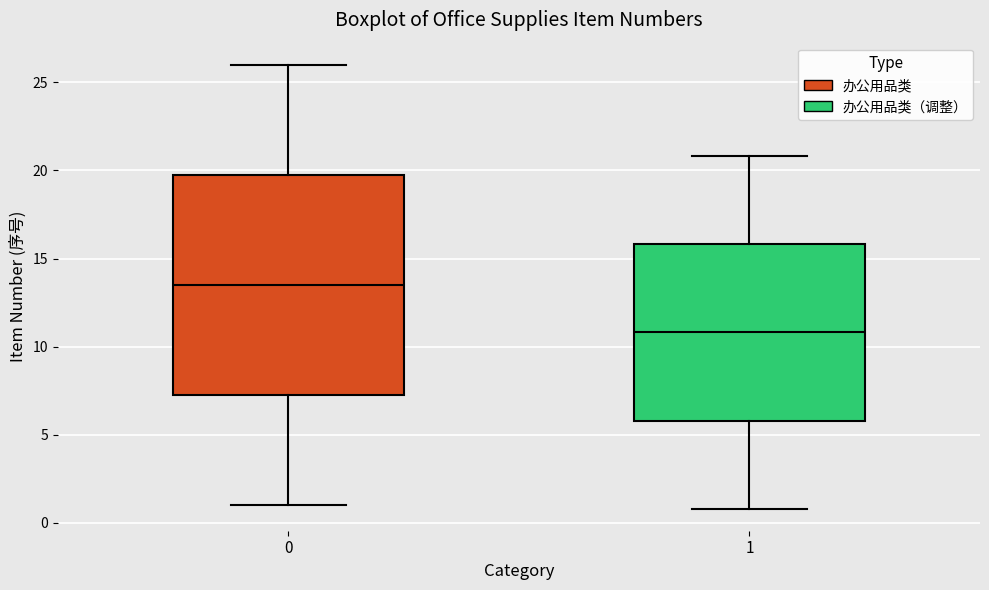

Where does the upper whisker of the box at x = 0 end on the y-axis? The values are not printed on the chart, so give them approximately, as read against the axis.

26.0